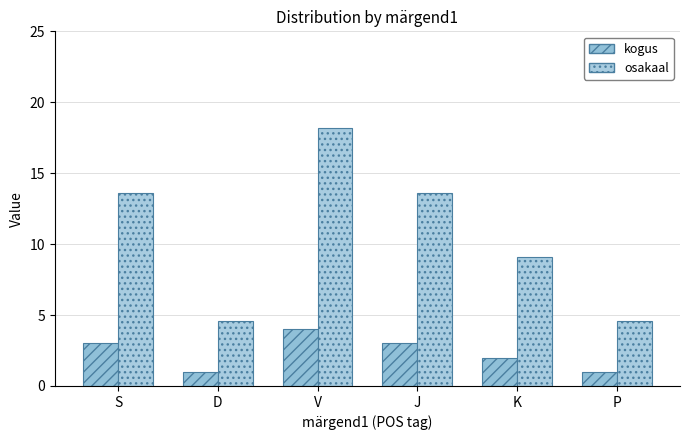

What are all the series names shown in the legend?

kogus, osakaal